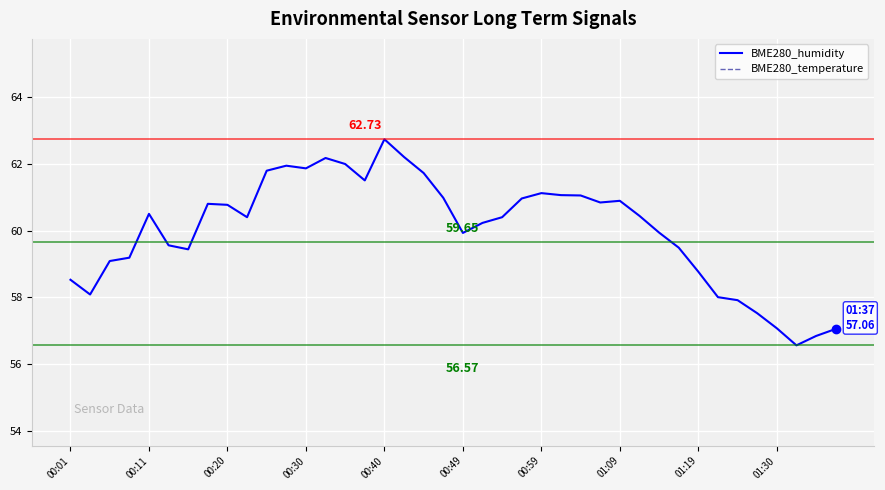

Where does the BME280_temperature series first go above 23?

00:01